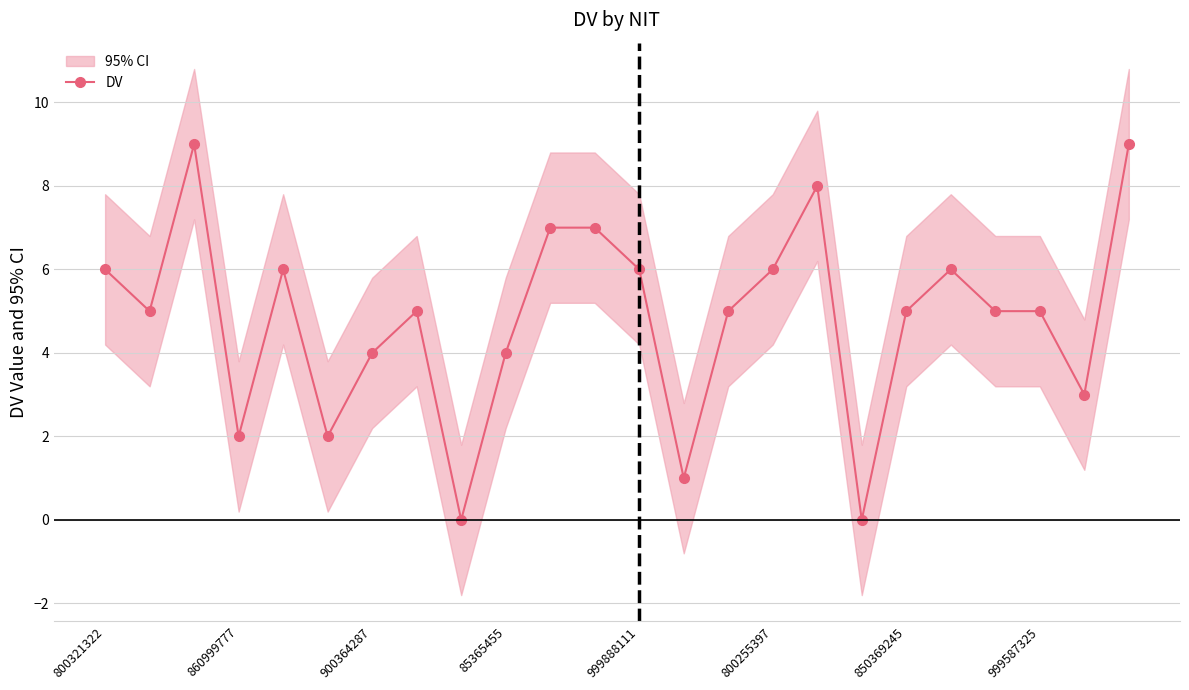

What is the sum of all values?

116